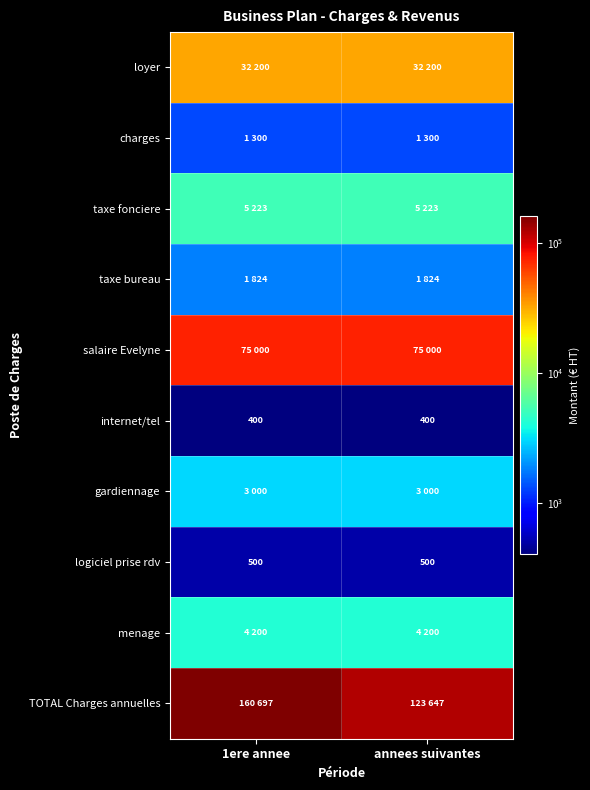

The value of internet/tel at 1ere annee is 656. True or false?

False